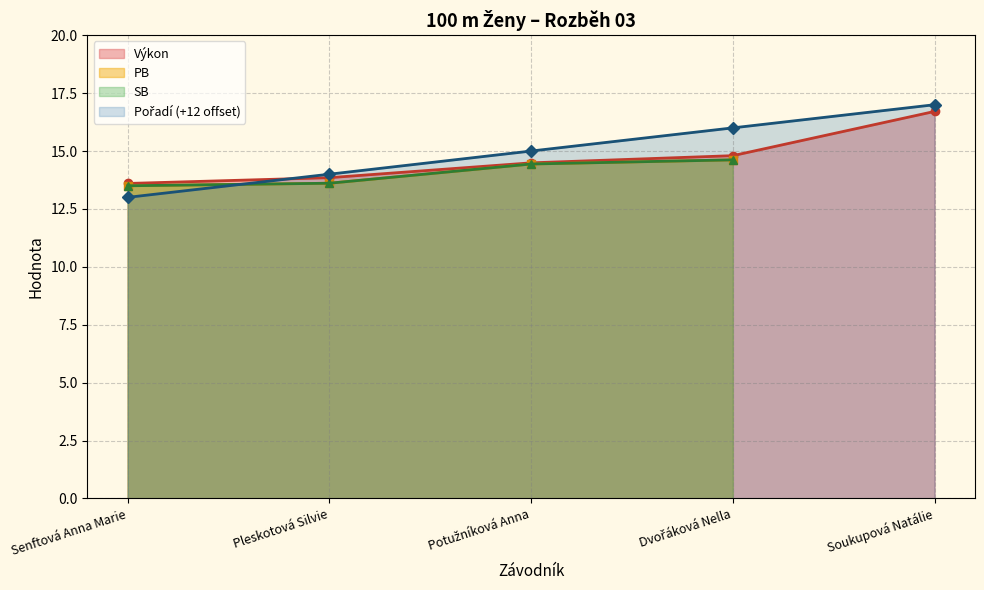

At which label does Výkon reach its peak?

Soukupová Natálie